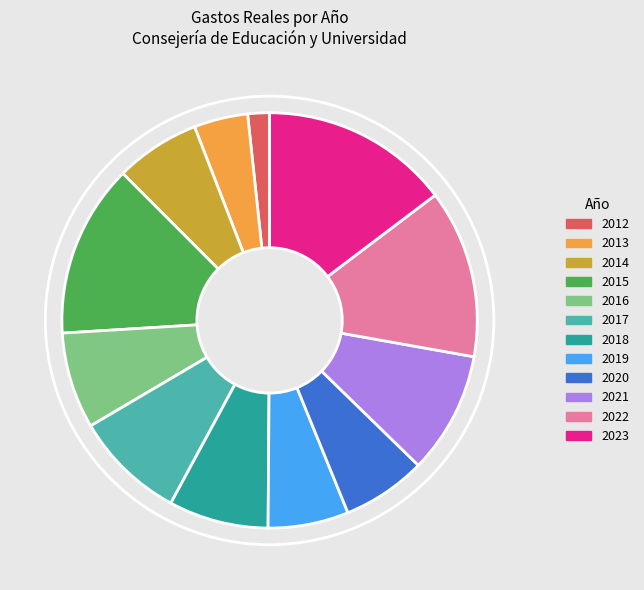

Between 2012 and 2016, which is larger?

2016